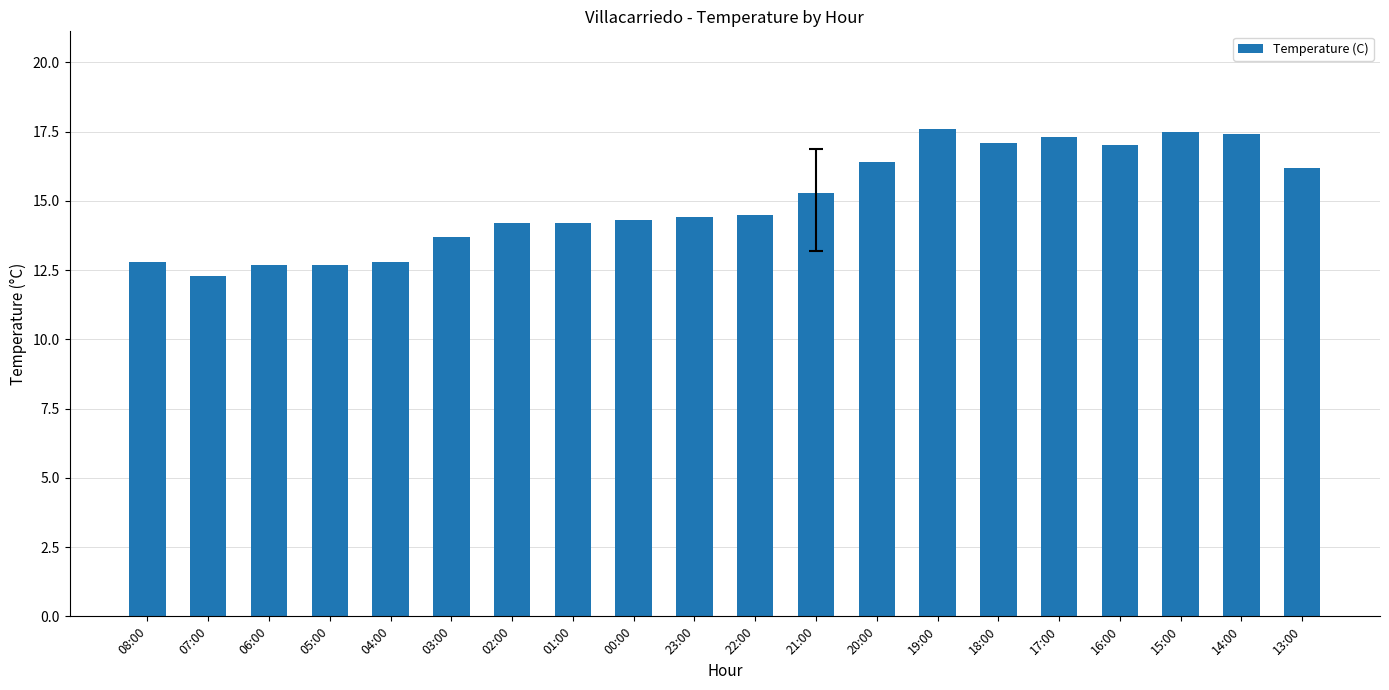

What is the smallest value displayed?

12.3